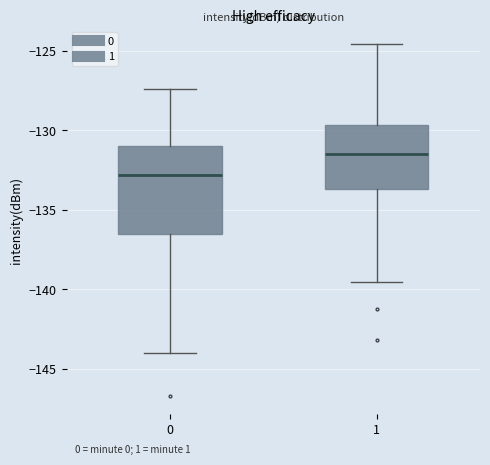

Reading left to right, read every box against the y-axis: the position of its median line, the range the box covers, and the ends of its whiskers. The values are not printed on the chart, so give them approximately, as read against the axis.

0: median -133.0, box -136.5 to -131.0, whiskers -144.0 to -127.5
1: median -131.5, box -133.5 to -129.5, whiskers -139.5 to -124.5